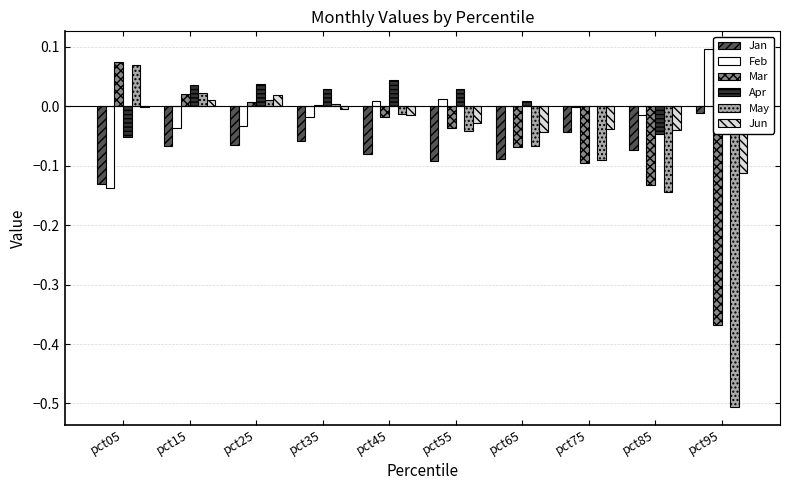

Which series has the largest range (max minus min)?

May